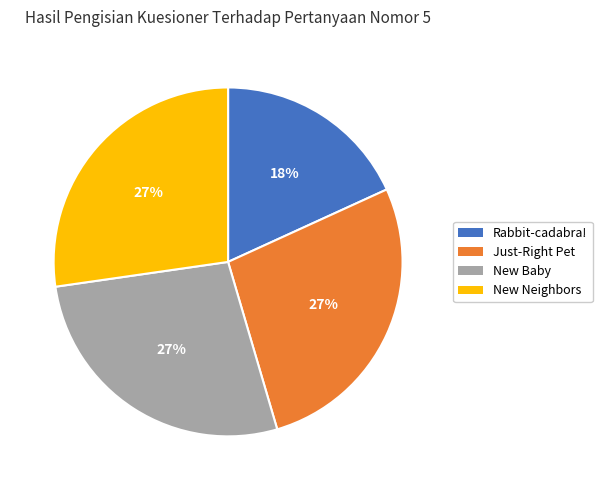

To the nearest percent, what is the average slice percentage?

25%